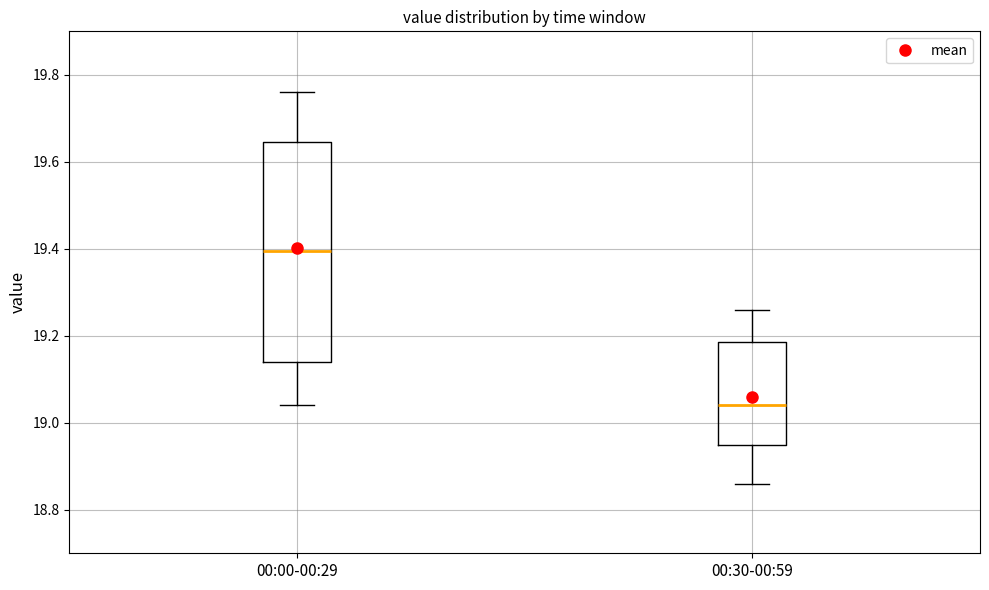

Where is the upper edge of the box for 00:30-00:59 on the y-axis? The values are not printed on the chart, so give them approximately, as read against the axis.

19.18